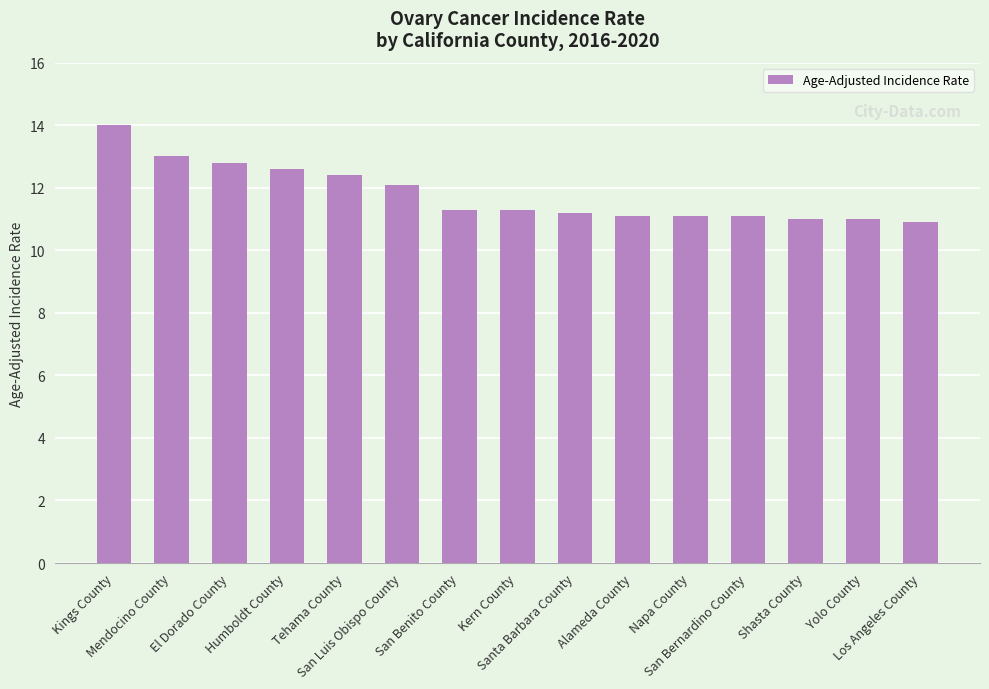

Between Los Angeles County and Mendocino County, which is larger?

Mendocino County